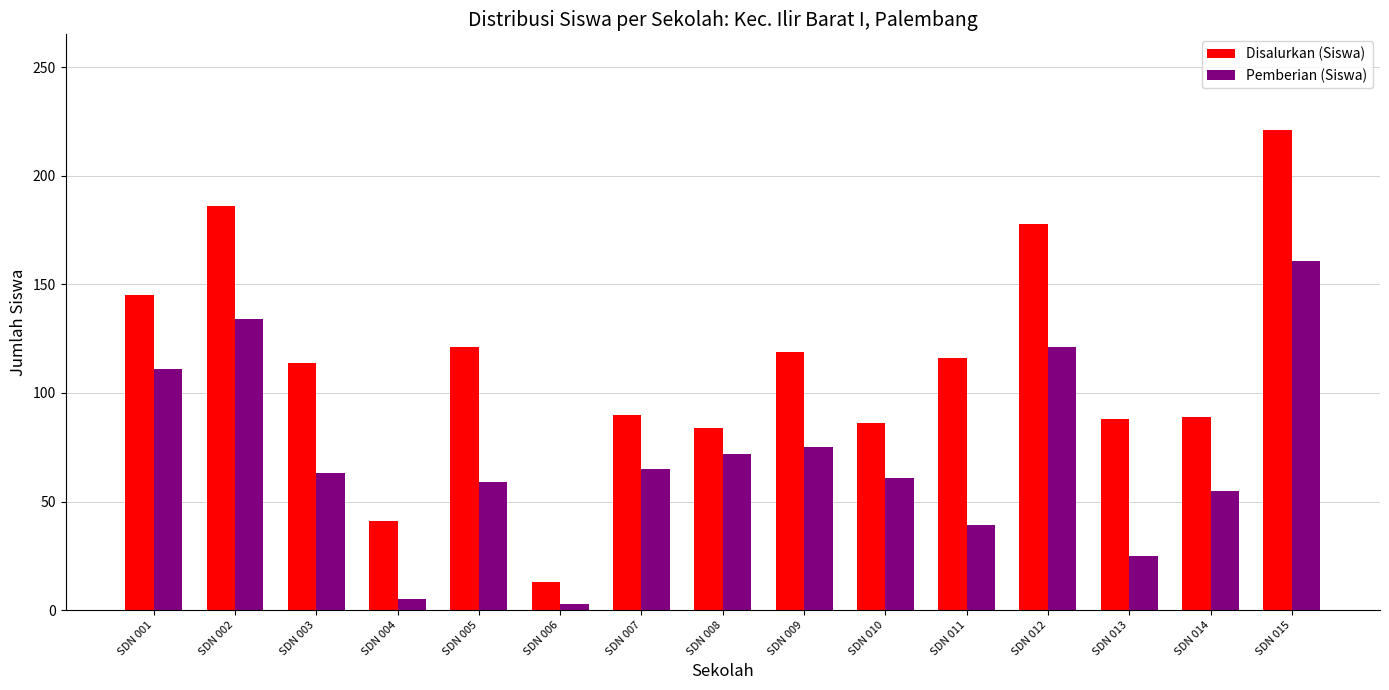

Which category has the highest value across all series?

SDN 015